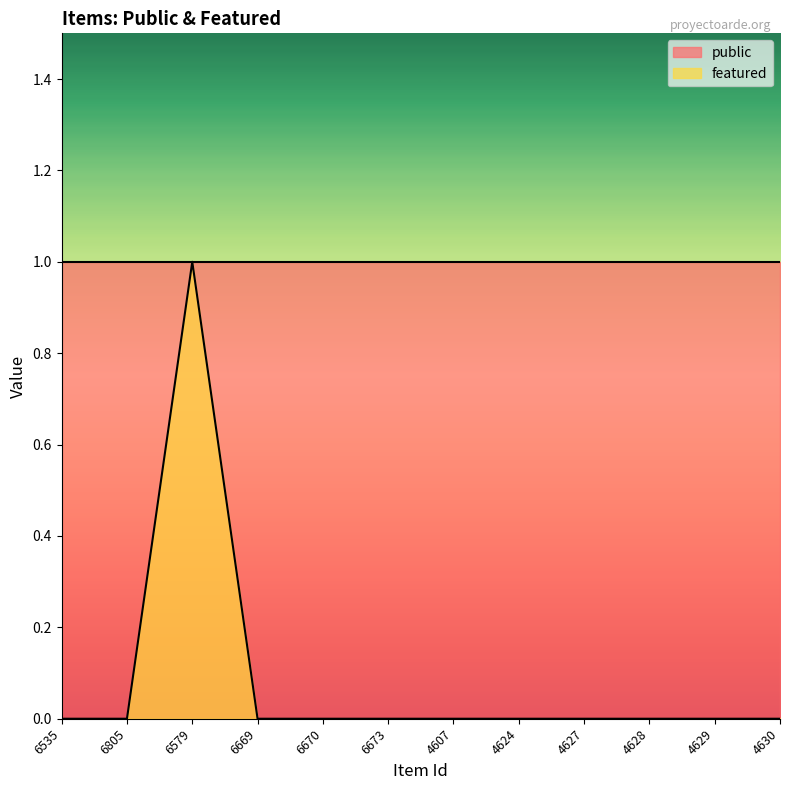

At which category does the data reach its first local peak?

6579